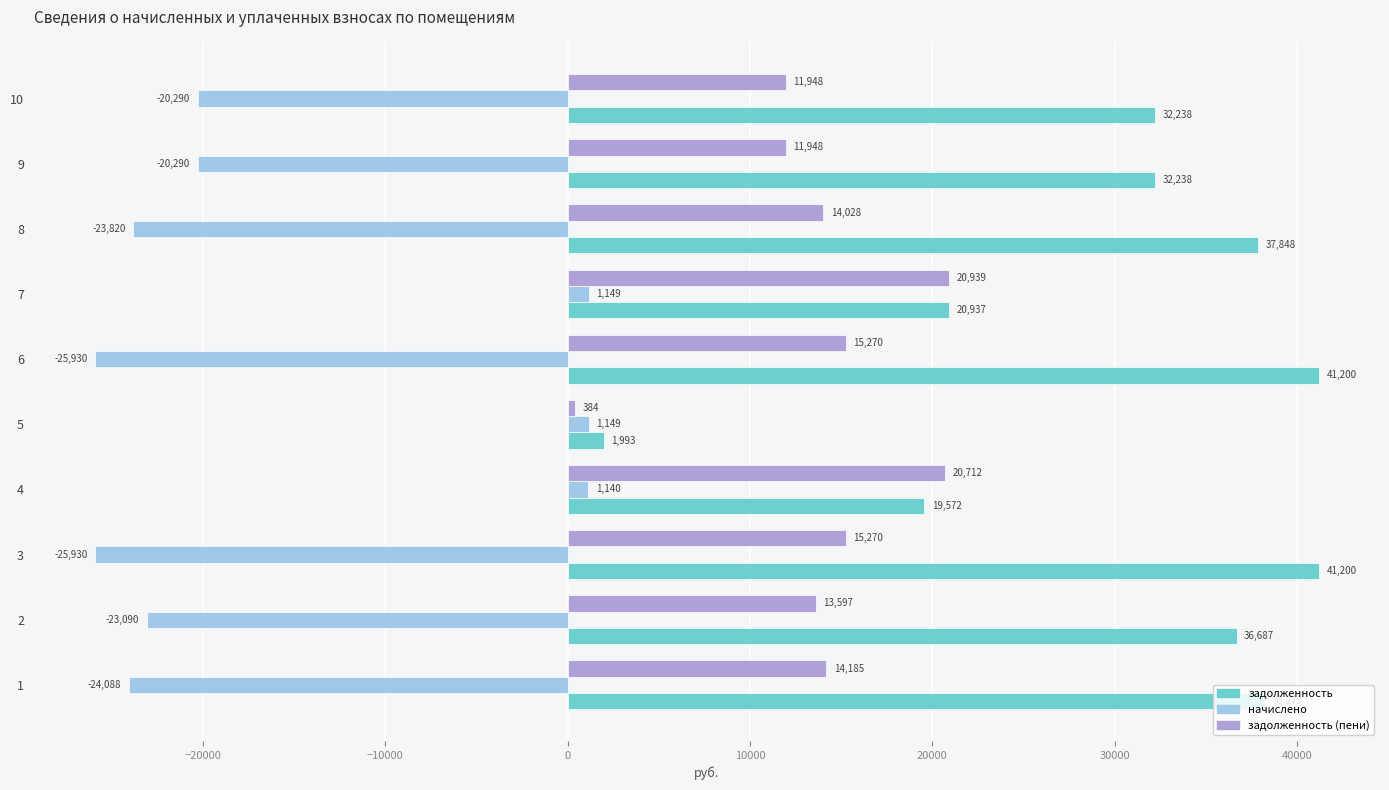

At how many categories does at least one series exceed 811?

10